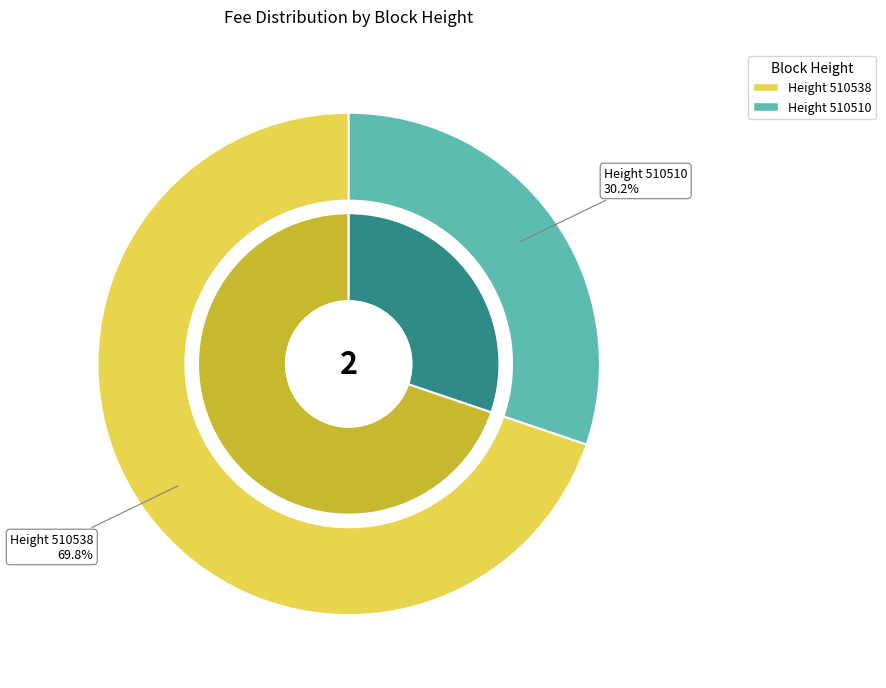

To the nearest percent, what is the difference between the 510538 and 510510 slice percentages?

40%